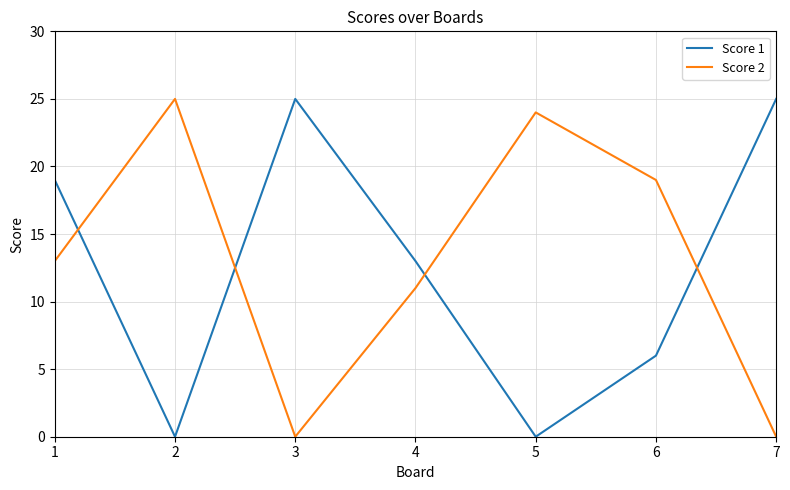

What value does the Score 1 series have at 1?

19